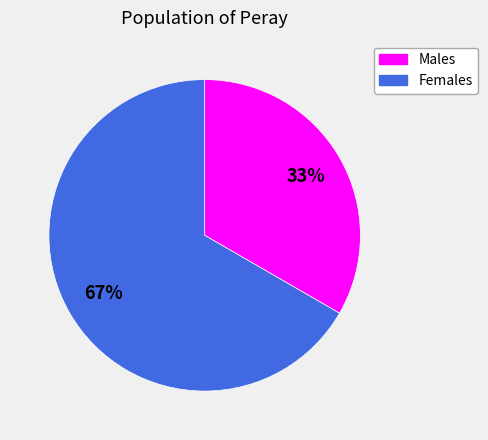

Count the number of slices in the pie.

2